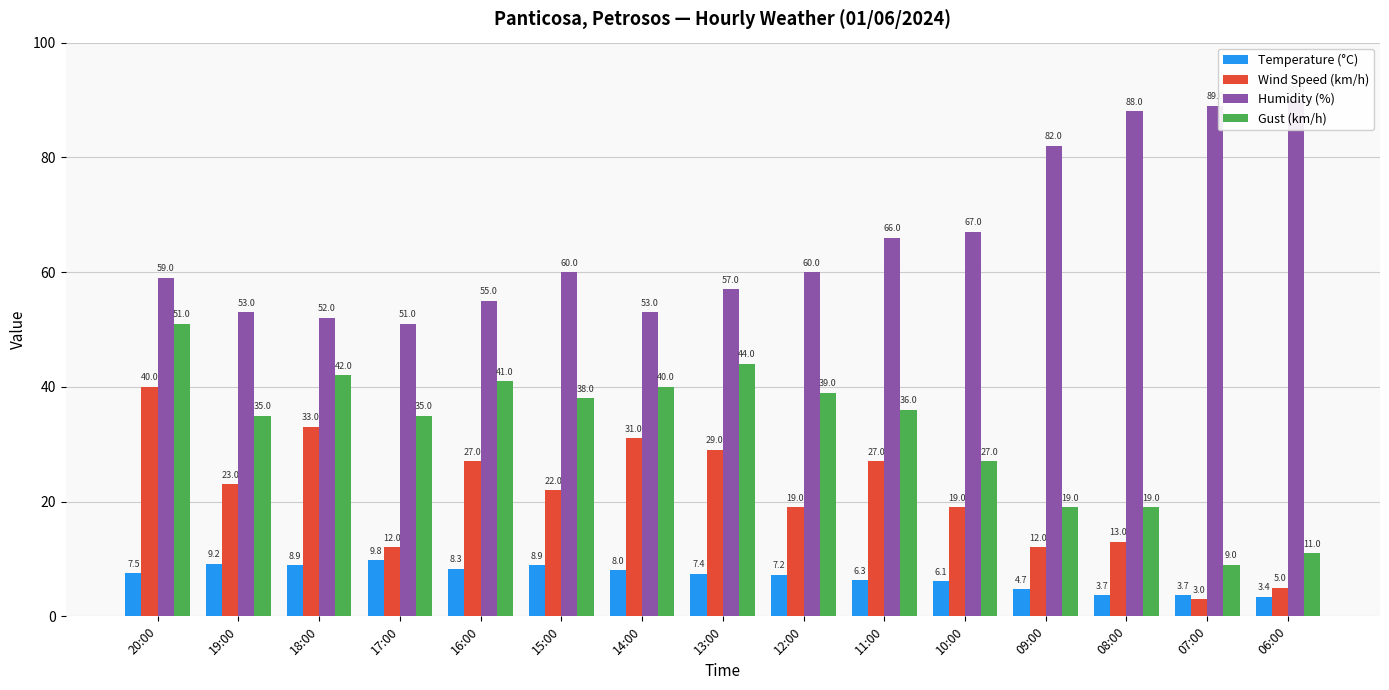

What are all the series names shown in the legend?

Temperature (°C), Wind Speed (km/h), Humidity (%), Gust (km/h)